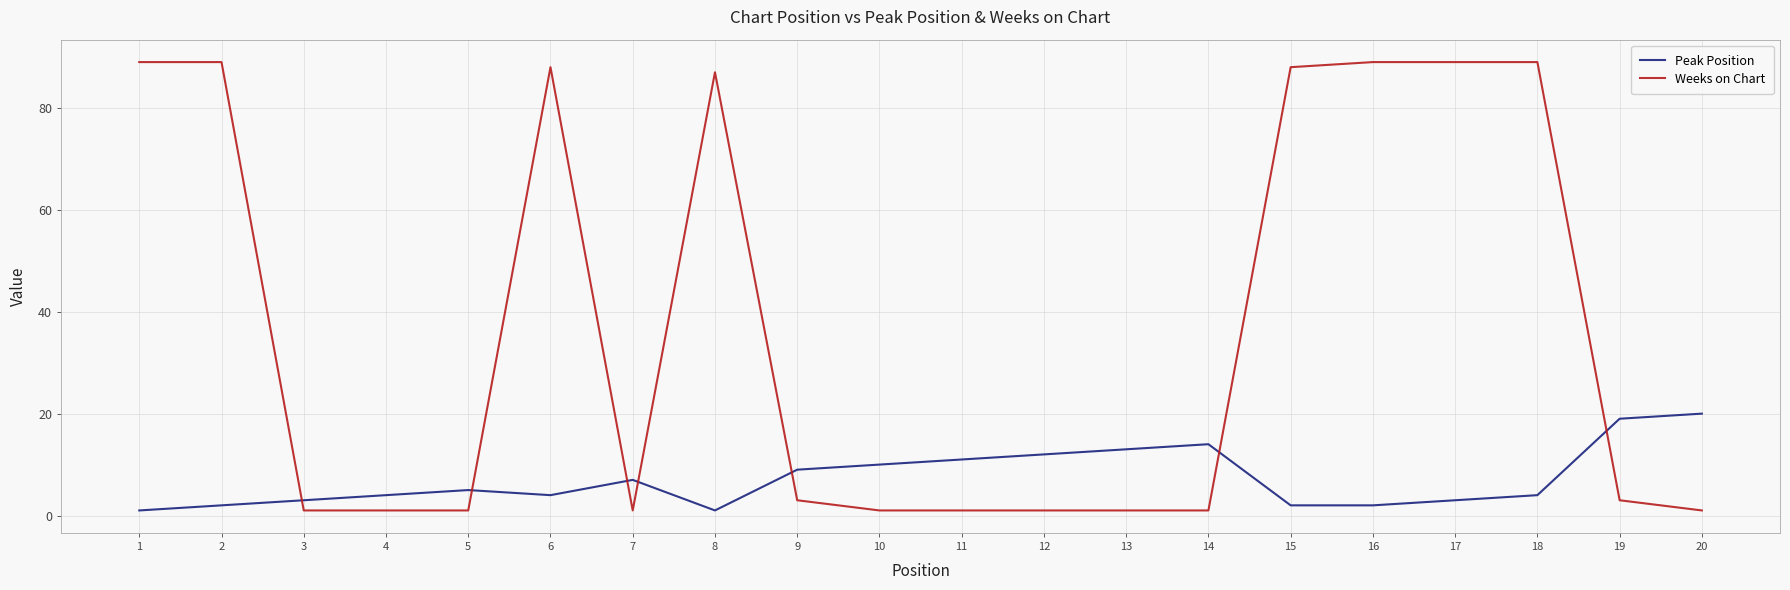

What is the minimum value shown in the chart?

1